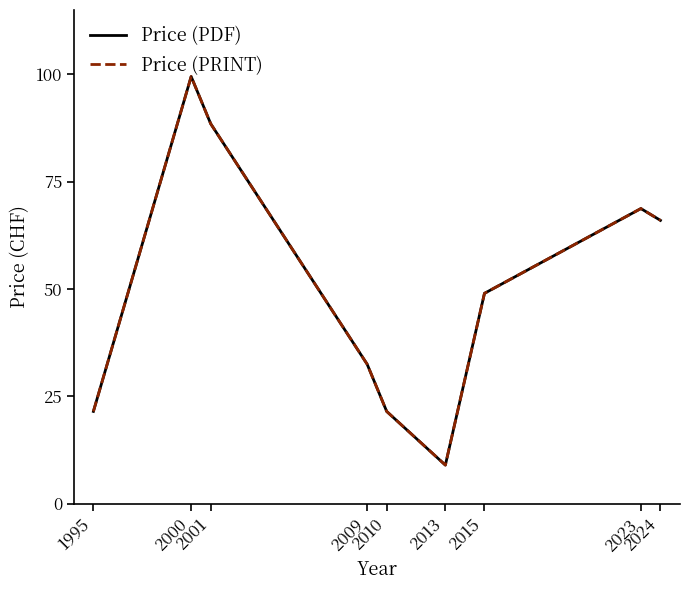

Does the chart have visible grid lines?

No